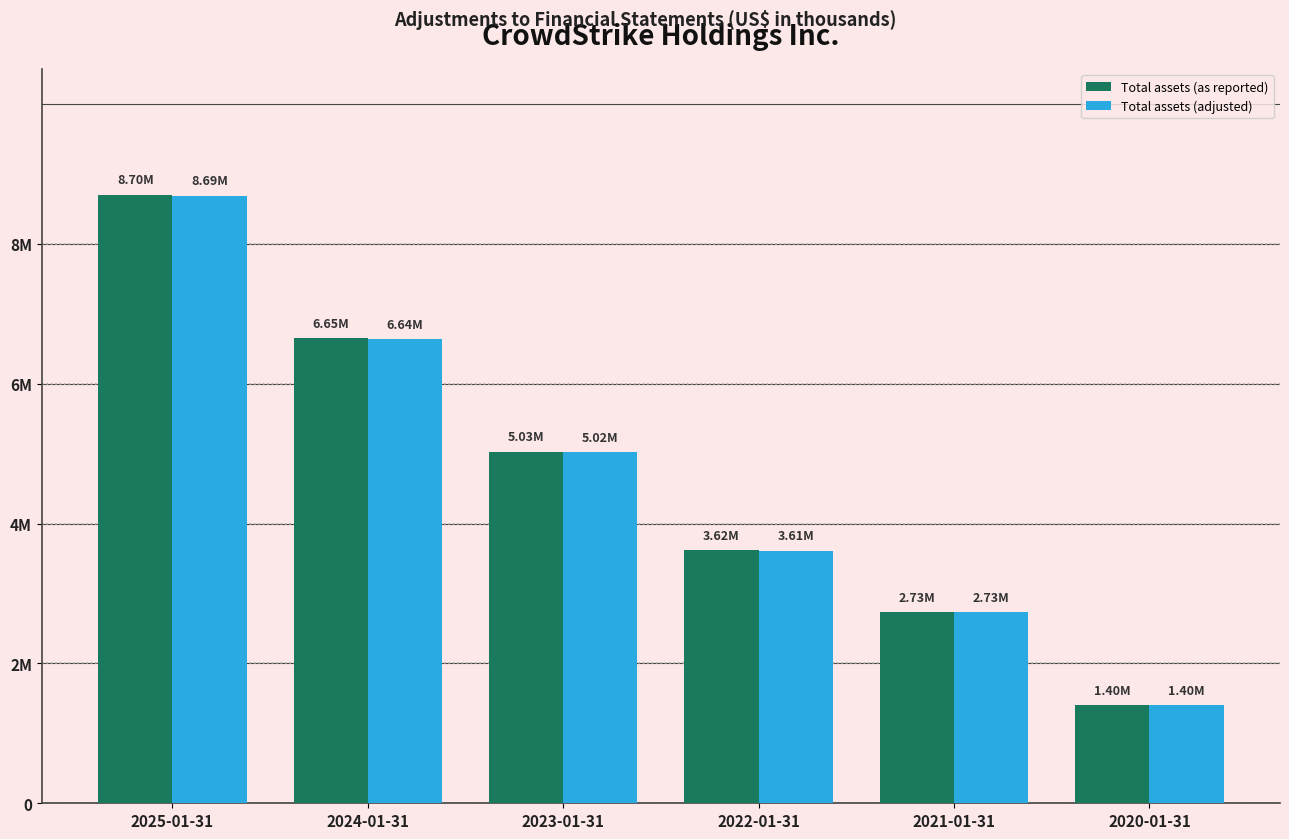

Rank the series at 2022-01-31 from lowest to highest value.

Total assets (adjusted), Total assets (as reported)